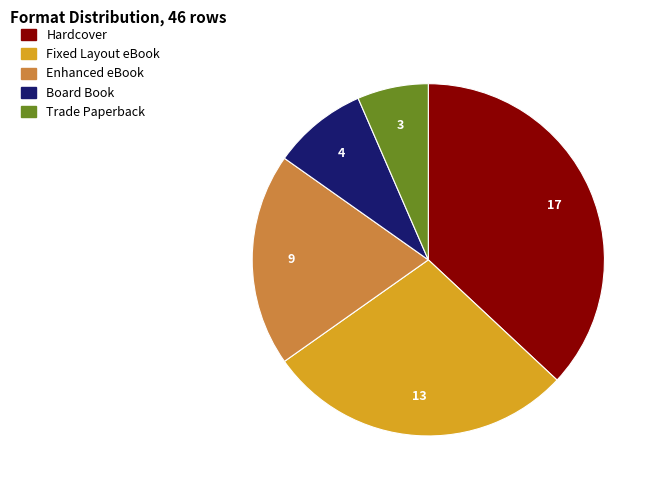

Is there any slice that represents more than half of the pie?

No